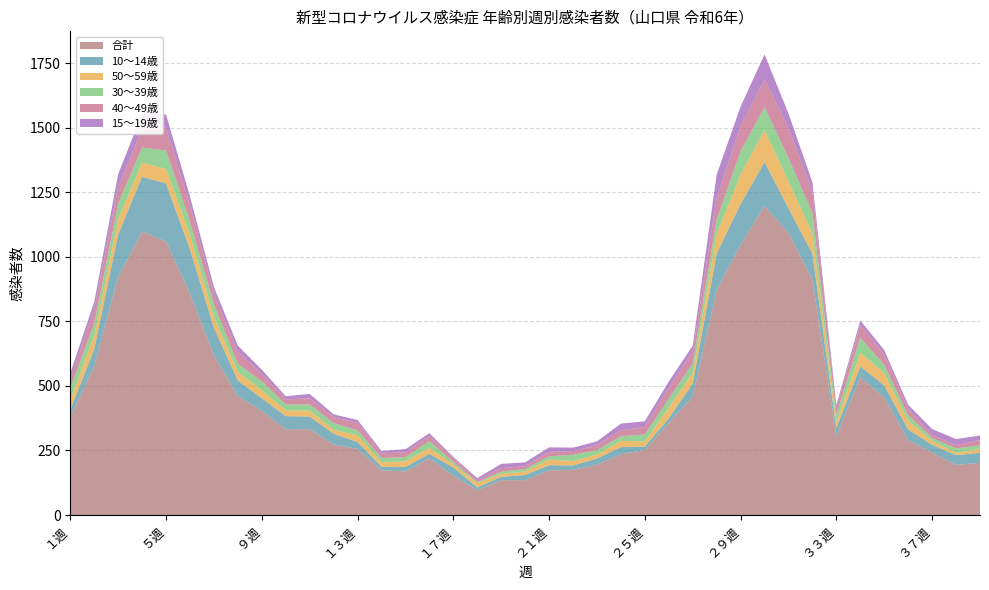

Reading left to right, transcribe all the data shown in this chart.

合計: １週=379	２週=577	３週=922	４週=1098	５週=1059	６週=858	７週=618	８週=461	９週=404	１０週=332	１１週=333	１２週=273	１３週=256	１４週=173	１５週=169	１６週=220	１７週=152	１８週=96	１９週=135	２０週=135	２１週=173	２２週=175	２３週=195	２４週=235	２５週=252	２６週=357	２７週=458	２８週=872	２９週=1047	３０週=1197	３１週=1092	３２週=911	３３週=306	３４週=533	３５週=455	３６週=290	３７週=242	３８週=194	３９週=202
10～14歳: １週=29	２週=65	３週=165	４週=212	５週=225	６週=171	７週=107	８週=60	９週=48	１０週=51	１１週=48	１２週=42	１３週=27	１４週=14	１５週=17	１６週=17	１７週=32	１８週=11	１９週=13	２０週=20	２１週=20	２２週=17	２３週=24	２４週=28	２５週=13	２６週=18	２７週=51	２８週=141	２９週=157	３０週=170	３１週=96	３２週=101	３３週=31	３４週=43	３５週=47	３６週=41	３７週=30	３８週=38	３９週=39
50～59歳: １週=38	２週=54	３週=58	４週=55	５週=56	６週=57	７週=43	８週=33	９週=31	１０週=23	１１週=23	１２週=15	１３週=26	１４週=17	１５週=22	１６週=23	１７週=13	１８週=16	１９週=11	２０週=14	２１週=22	２２週=17	２３週=15	２４週=24	２５週=20	２６週=42	２７週=42	２８週=75	２９週=115	３０週=124	３１週=104	３２週=78	３３週=24	３４週=52	３５週=47	３６週=34	３７週=15	３８週=9	３９週=15
30～39歳: １週=46	２週=45	３週=61	４週=58	５週=72	６週=50	７週=49	８週=31	９週=35	１０週=22	１１週=24	１２週=26	１３週=19	１４週=17	１５週=16	１６週=26	１７週=9	１８週=4	１９週=9	２０週=9	２１週=12	２２週=24	２３週=17	２４週=18	２５週=27	２６週=33	２７週=36	２８週=56	２９週=90	３０週=89	３１週=90	３２週=79	３３週=28	３４週=59	３５週=32	３６週=22	３７週=11	３８週=17	３９週=14
40～49歳: １週=29	２週=56	３週=65	４週=72	５週=88	６週=64	７週=39	８週=47	９週=28	１０週=20	１１週=24	１２週=23	１３週=29	１４週=18	１５週=19	１６週=20	１７週=14	１８週=8	１９週=14	２０週=11	２１週=18	２２週=14	２３週=20	２４週=23	２５週=29	２６週=42	２７週=47	２８週=84	２９週=98	３０週=107	３１週=118	３２週=84	３３週=27	３４週=49	３５週=40	３６週=25	３７週=12	３８週=12	３９週=20
15～19歳: １週=28	２週=28	３週=49	４週=59	５週=51	６週=34	７週=27	８週=24	９週=17	１０週=12	１１週=17	１２週=11	１３週=11	１４週=9	１５週=12	１６週=11	１７週=5	１８週=8	１９週=16	２０週=15	２１週=17	２２週=14	２３週=14	２４週=26	２５週=22	２６週=25	２７週=22	２８週=90	２９週=75	３０週=97	３１週=55	３２週=36	３３週=10	３４週=17	３５週=18	３６週=15	３７週=23	３８週=24	３９週=18